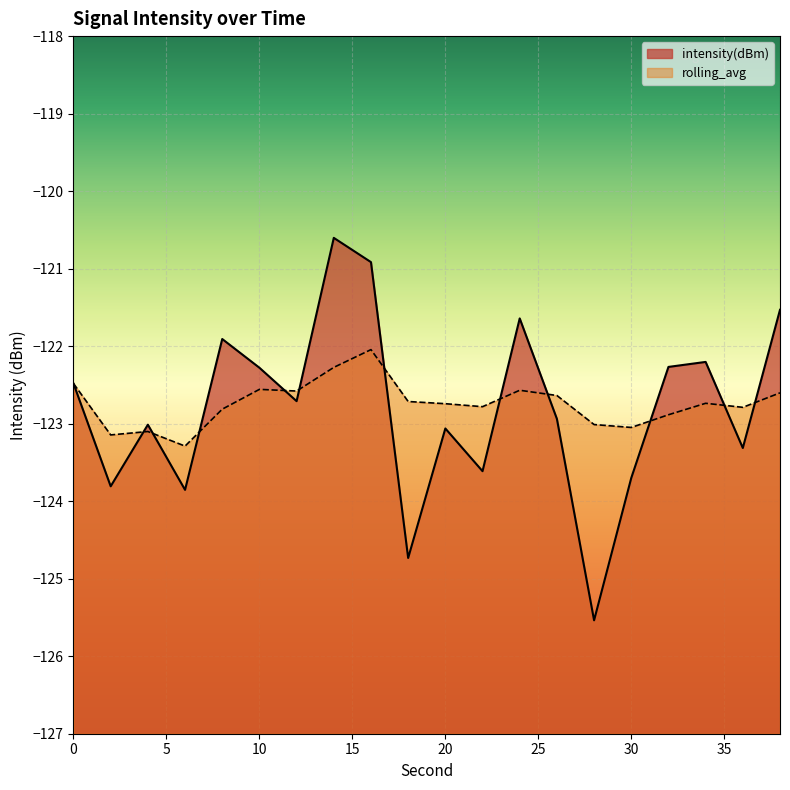

True or false: rolling_avg and intensity(dBm) cross at least once.

True